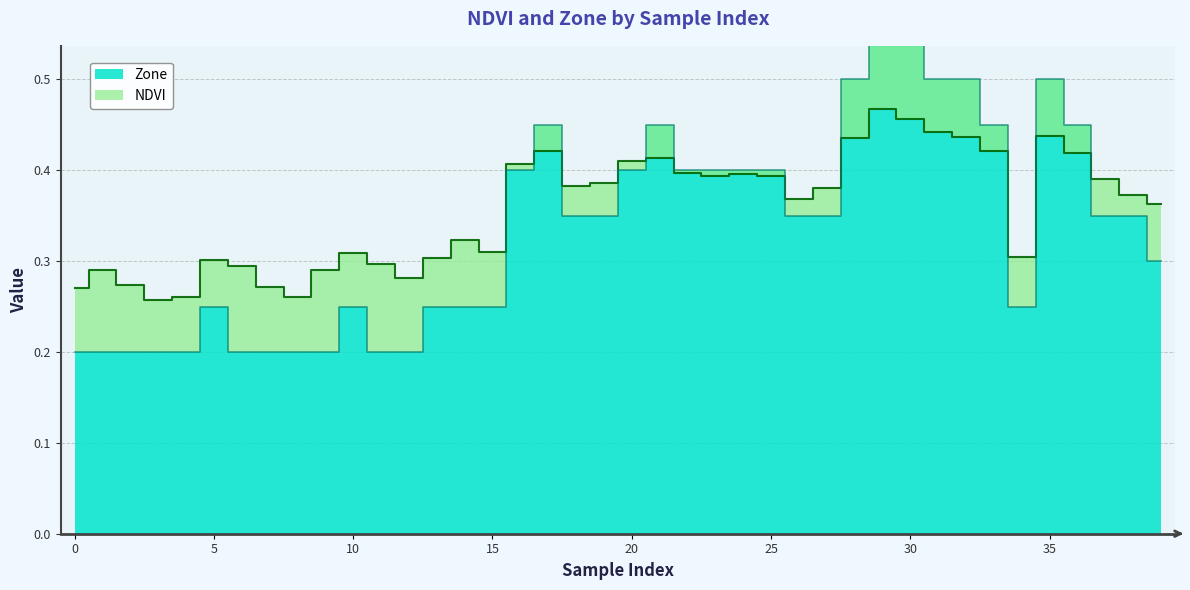

The value of NDVI at 6 is 0.3. True or false?

True